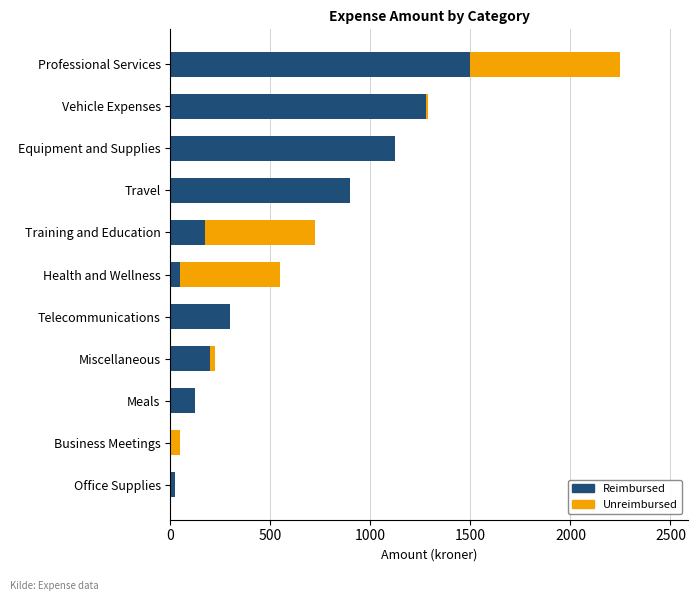

At which category is the sum across all series the highest?

Professional Services